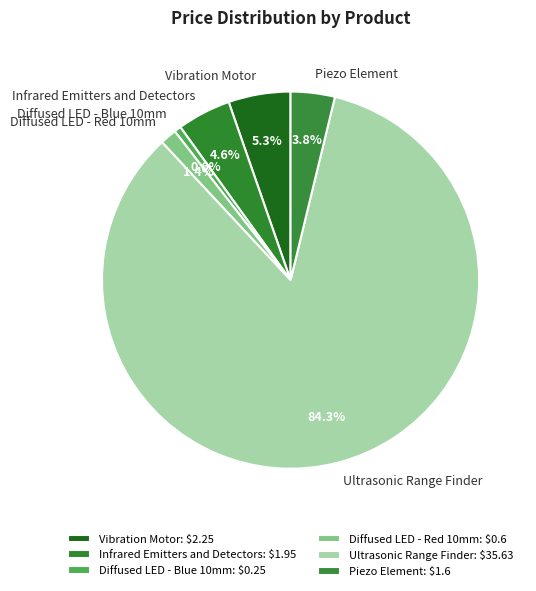

True or false: Piezo Element accounts for 4% of the total.

True